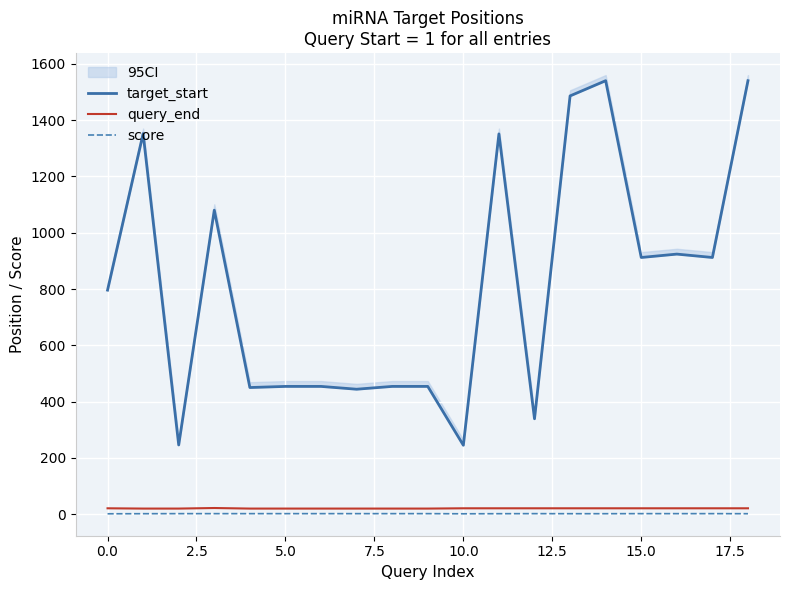

What is the difference between the second highest and minimum values in the score series?

0.5